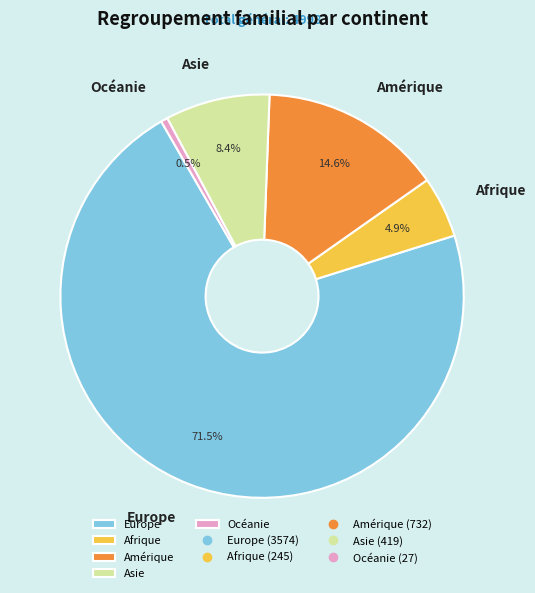

The Océanie slice represents 7% of the pie. True or false?

False